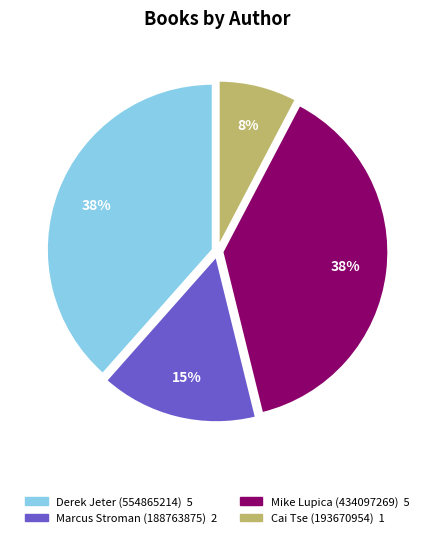

How many slices are in this pie chart?

4